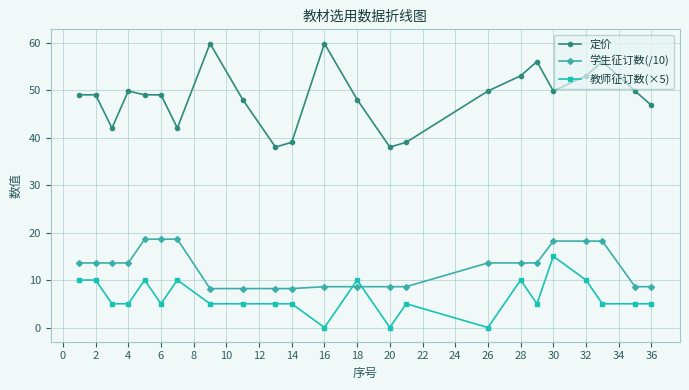

What is the value of the 教师征订数(×5) point at the 23rd from the left?

5.0